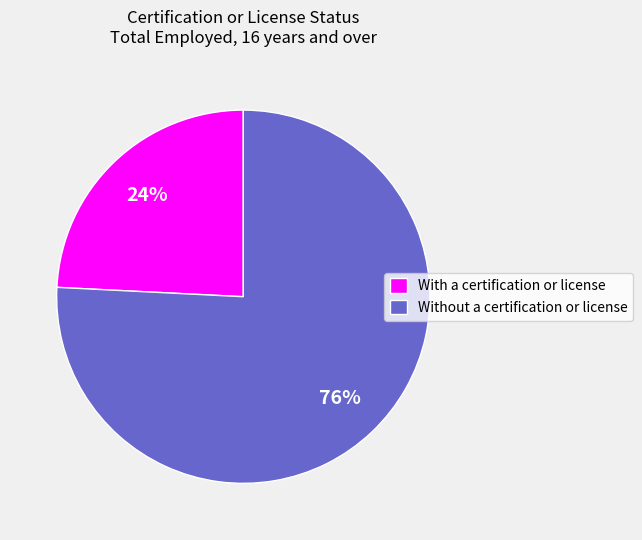

True or false: With a certification or license accounts for 24% of the total.

True